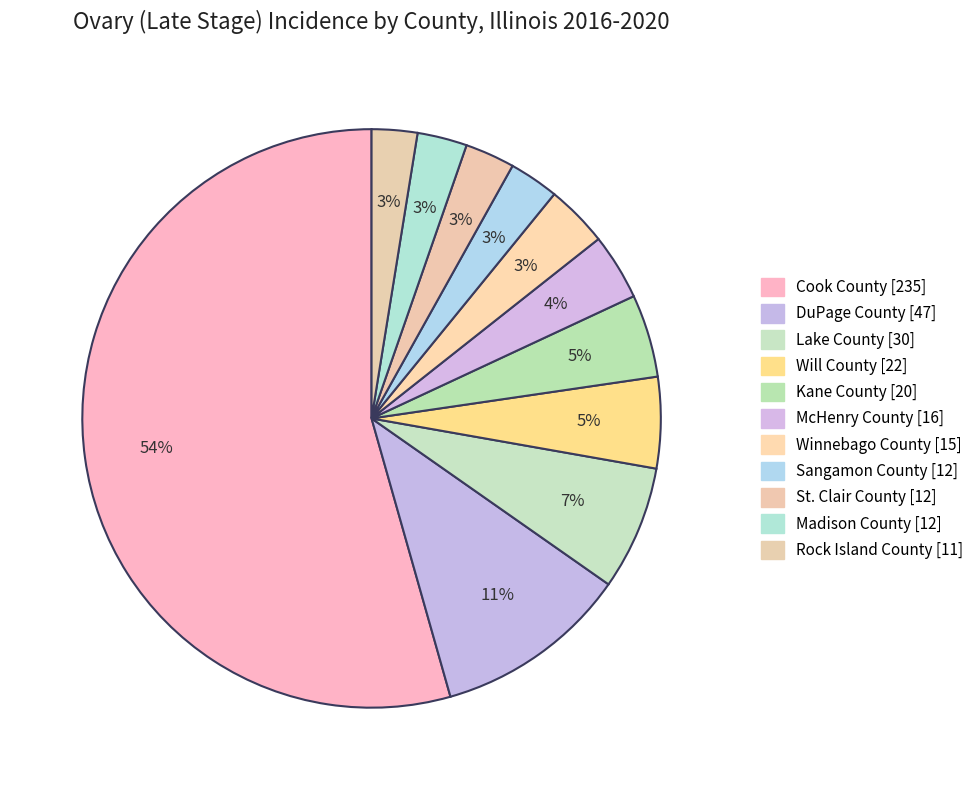

What is the largest slice in the pie chart?

Cook County